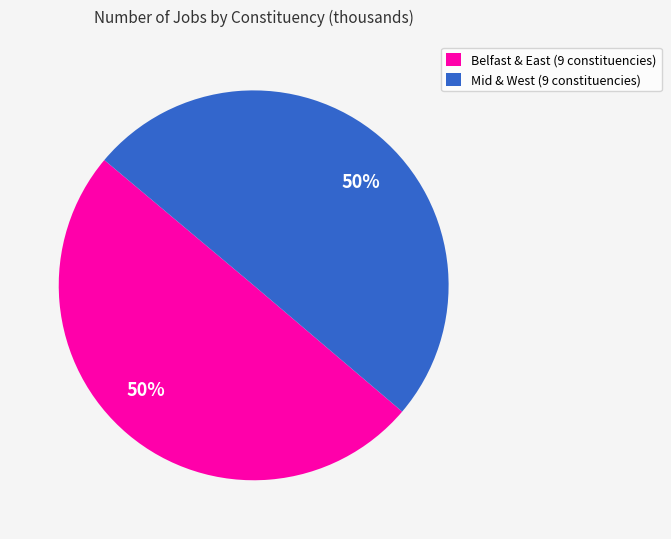

How many slices are in this pie chart?

2